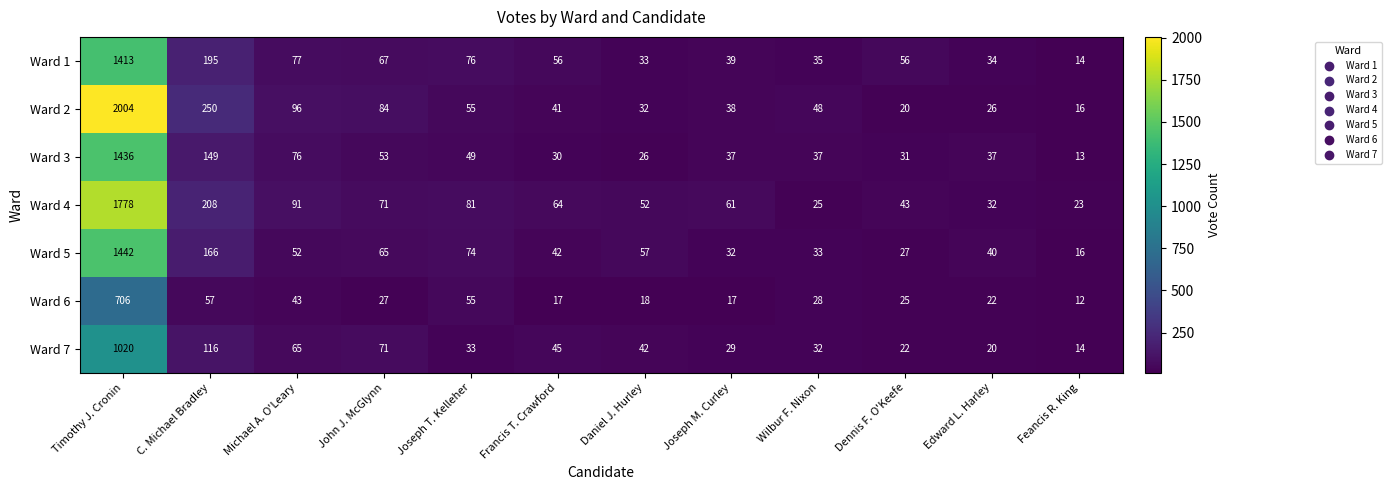

List the series in order of their peak value, highest first.

Ward 2, Ward 4, Ward 5, Ward 3, Ward 1, Ward 7, Ward 6